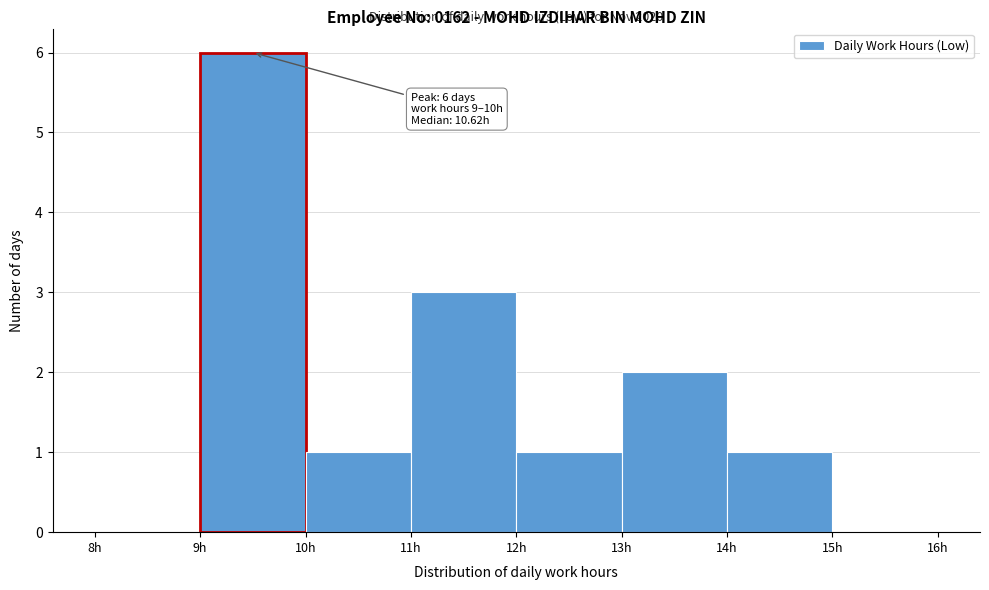

Which range on the x-axis has the tallest bar?

9 to 10